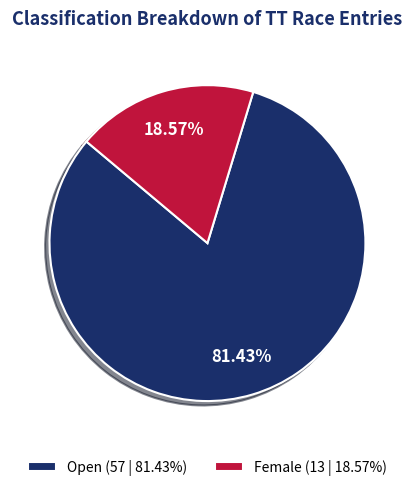

Does Female represent more than half of the total?

No